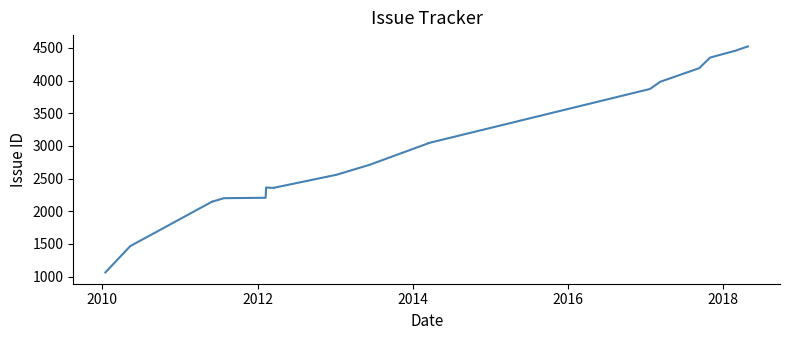

How many lines are shown in the chart?

1